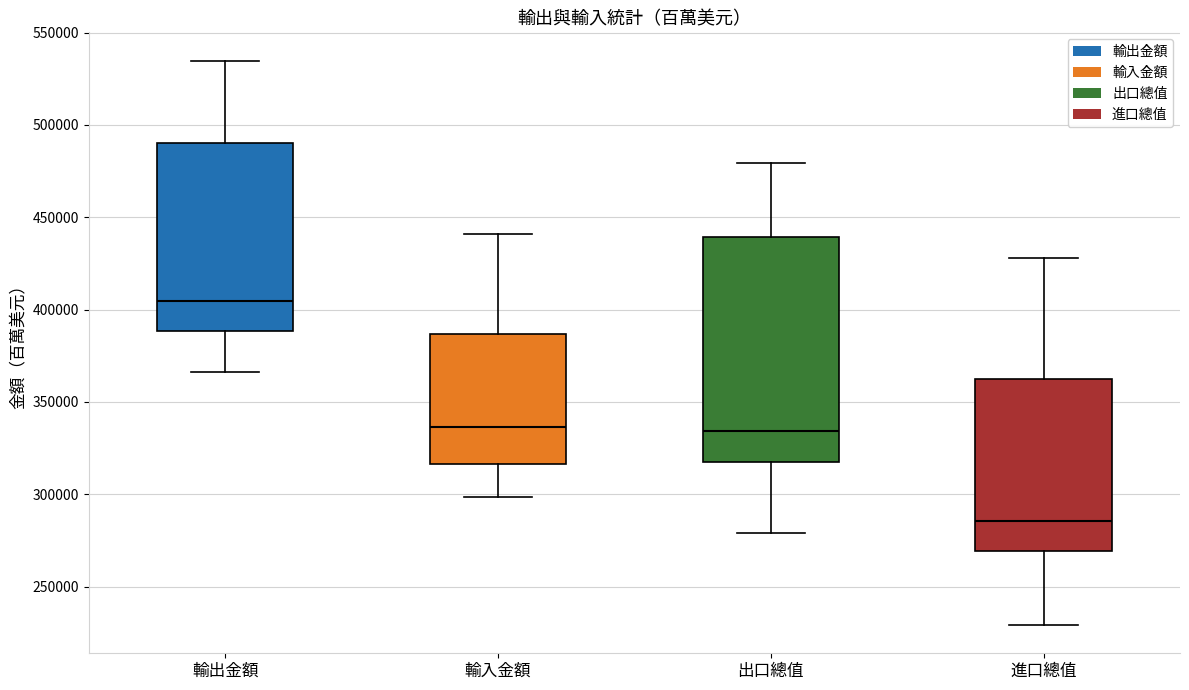

Where does the upper whisker of the box for 出口總值 end on the y-axis? The values are not printed on the chart, so give them approximately, as read against the axis.

480000